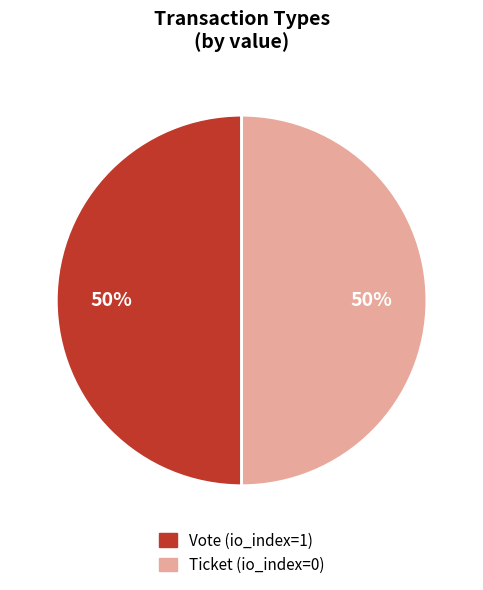

The Vote slice represents 94% of the pie. True or false?

False